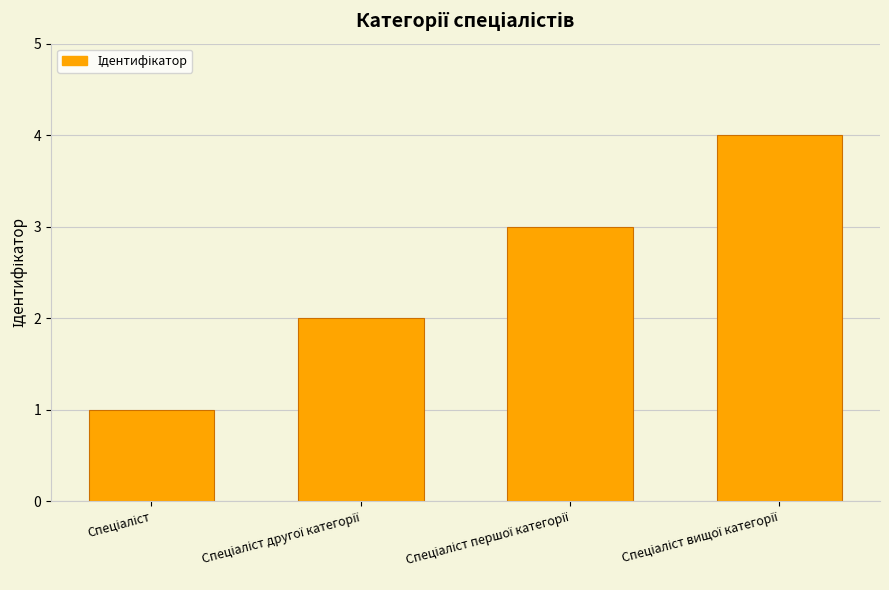

What is the sum of all values?

10